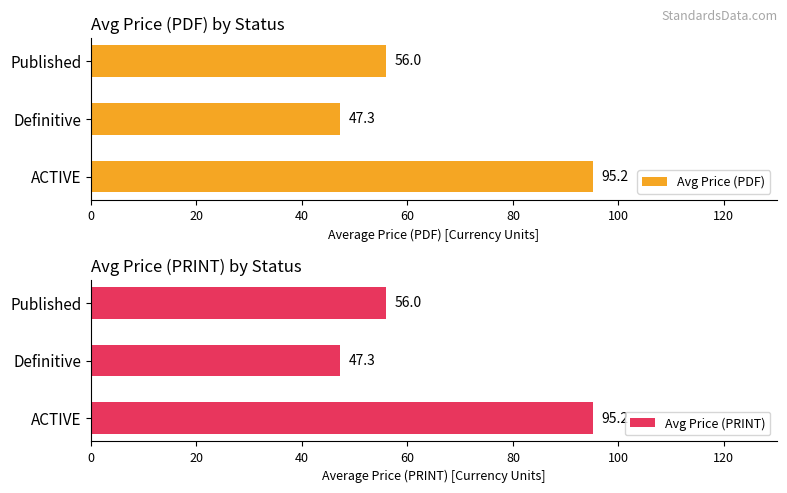

Is it true that Avg Price (PDF) equals 147.4 at ACTIVE?

False